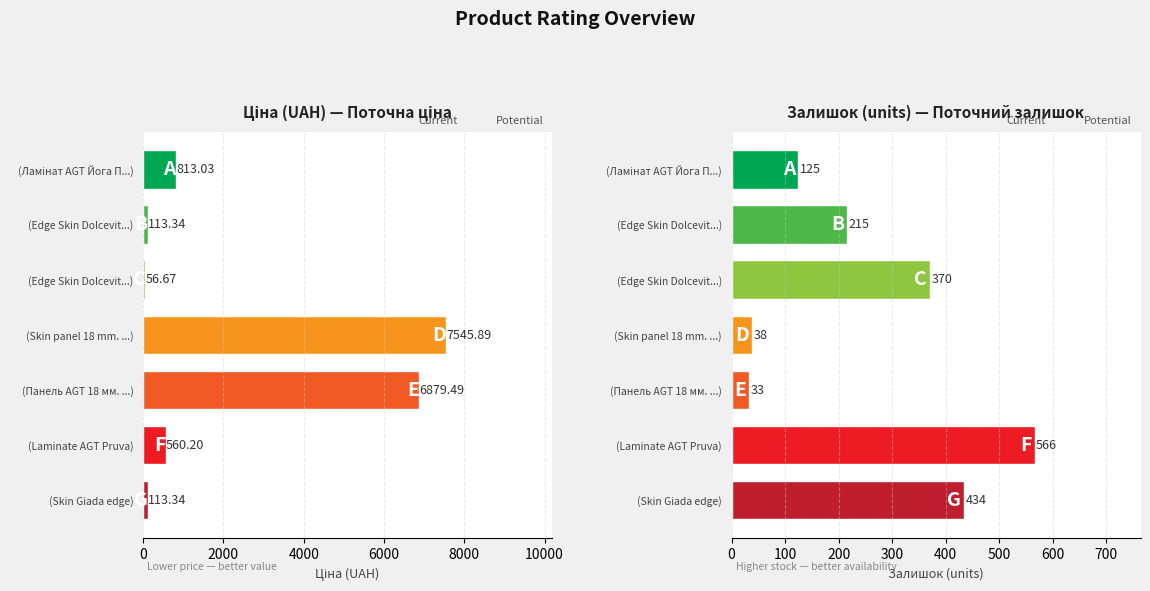

How many values in the Залишок series are below 215?

3